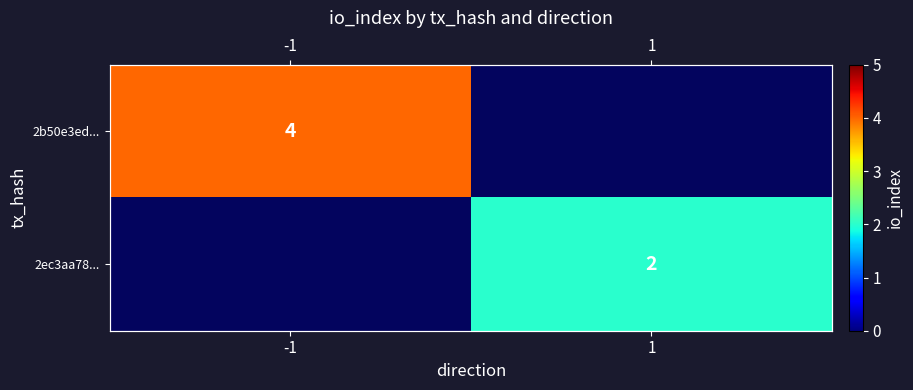

Which series has the largest range (max minus min)?

2b50e3ed...